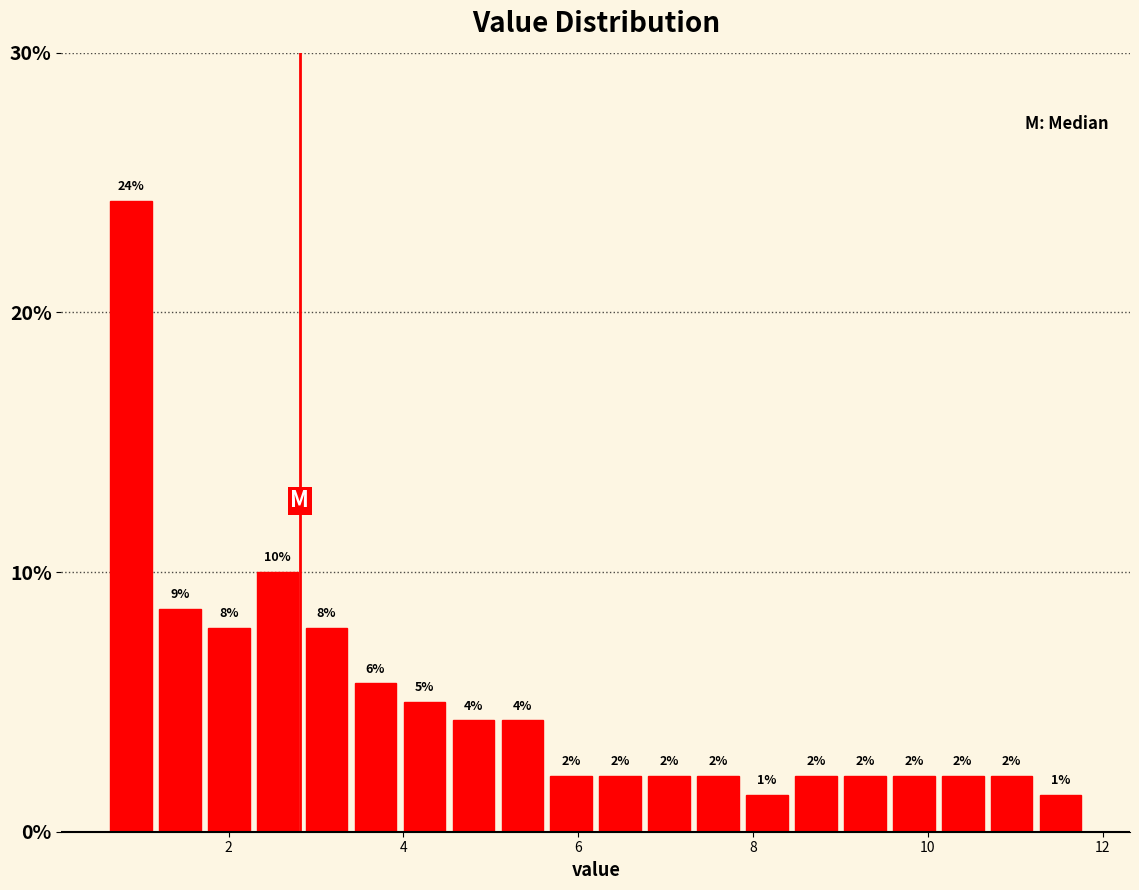

Read against the x-axis, roughly where is the centre of the tallest bar?

0.8